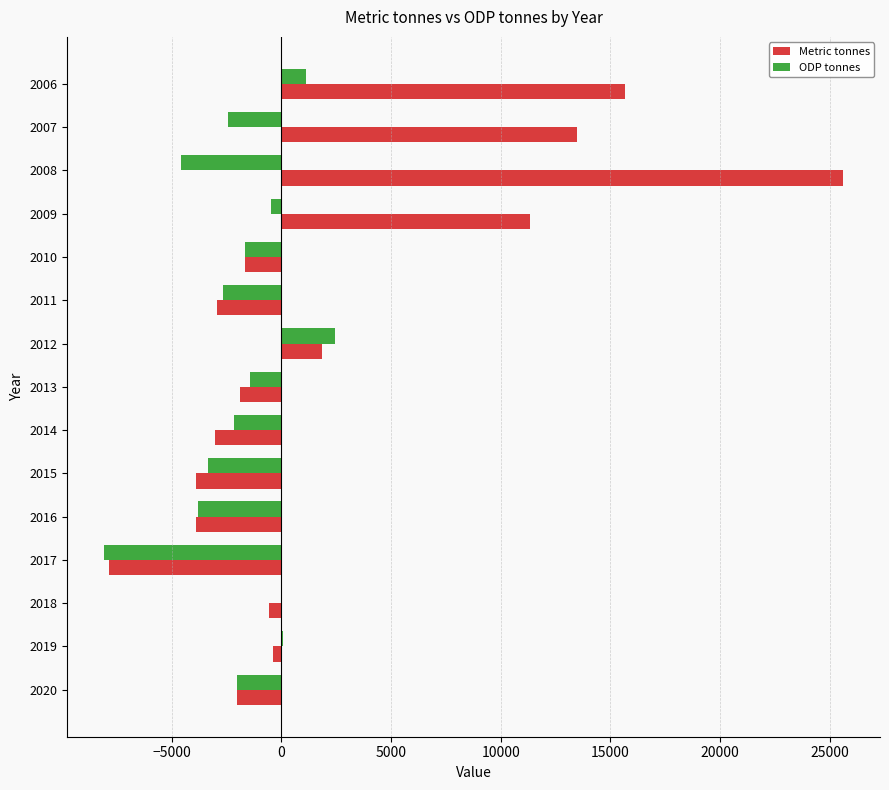

At which label is Metric tonnes closest to 8864?

2009